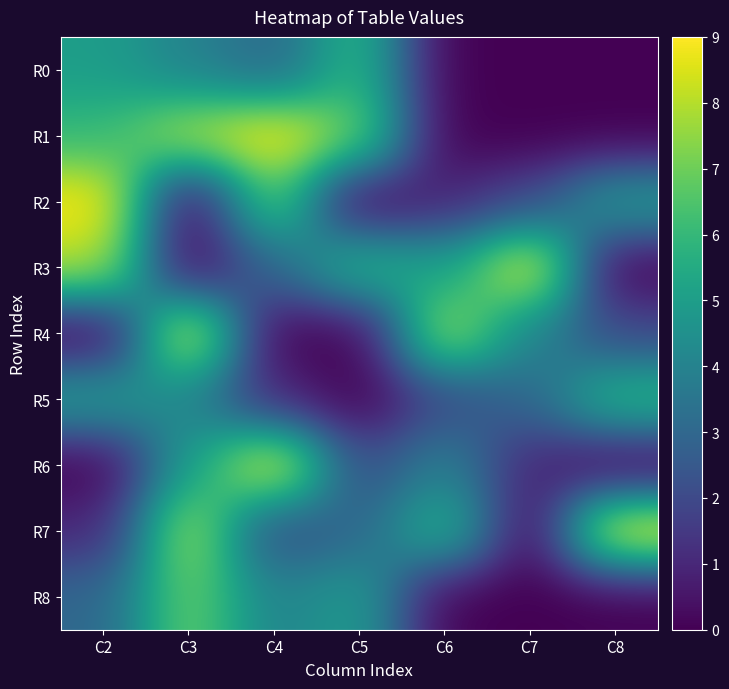

What is the greatest value displayed?

9